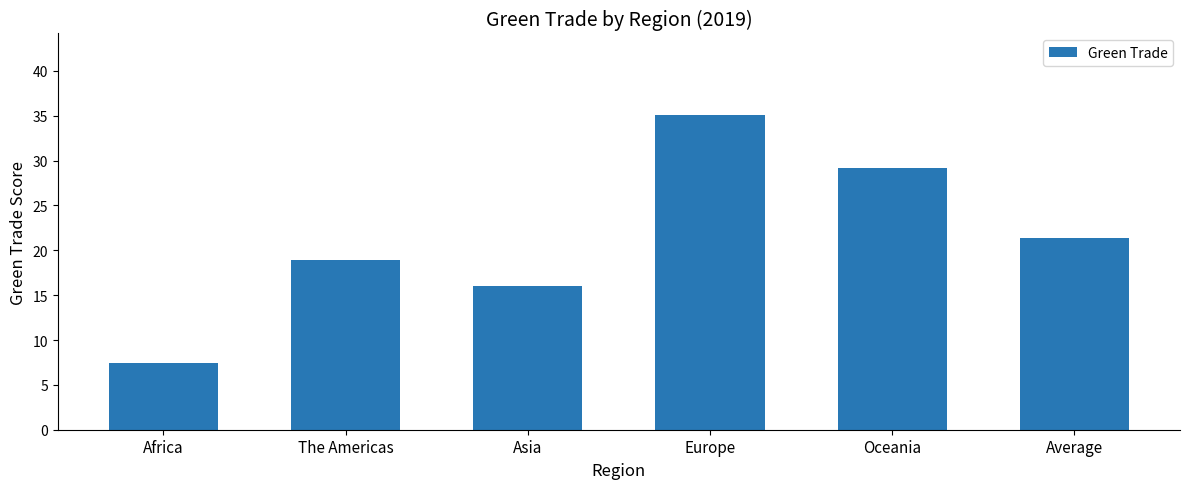

What is the change in value from Asia to Oceania?

+13.1